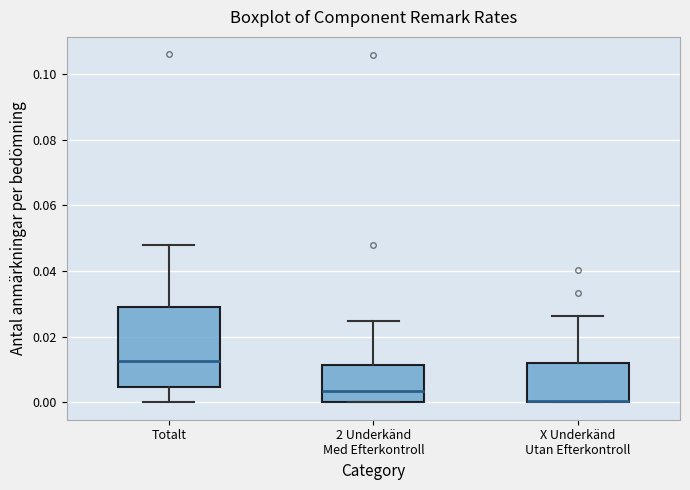

Which box is the tallest, from its lower edge to its upper edge?

Totalt